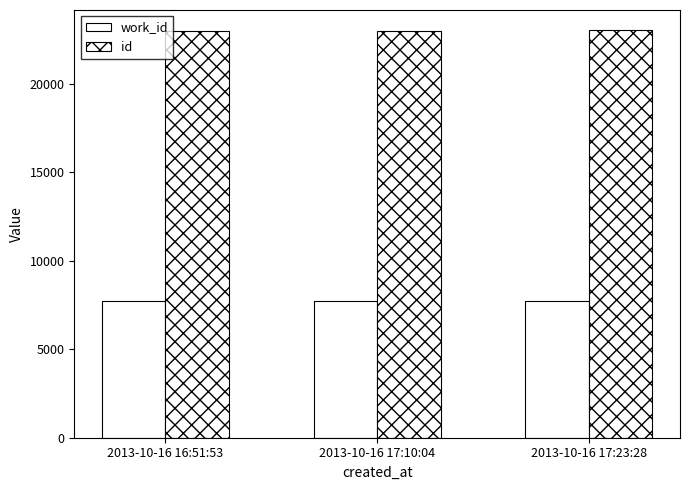

How many distinct data groups are displayed?

2